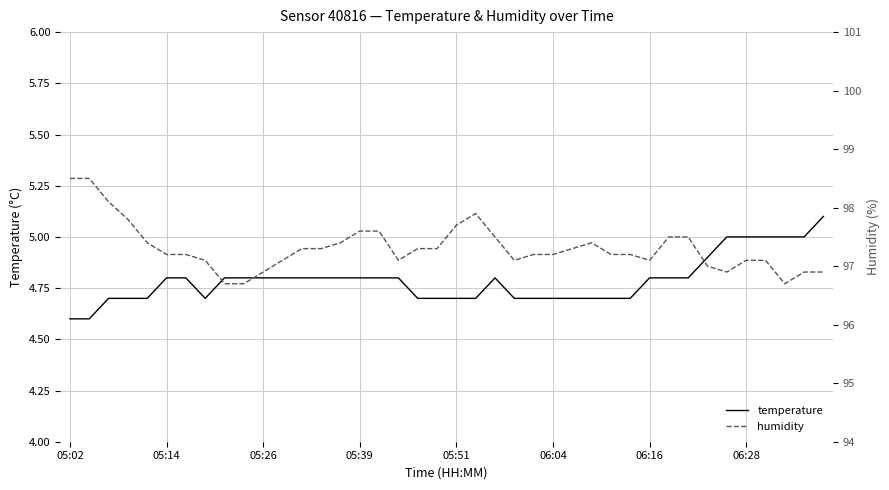

Where does the humidity series first go above 97?

05:02